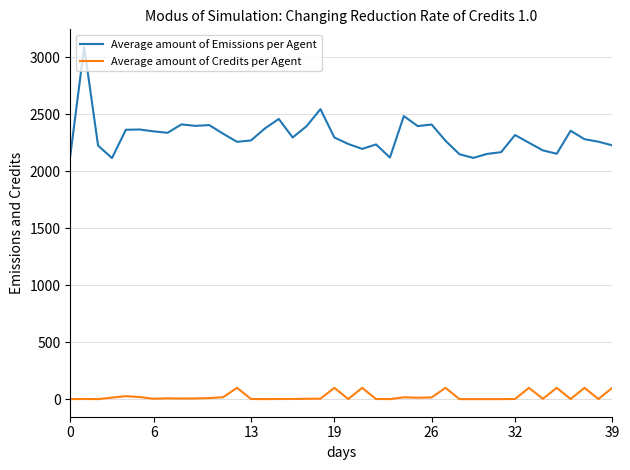

Which series has the largest total across all categories?

Average amount of Emissions per Agent